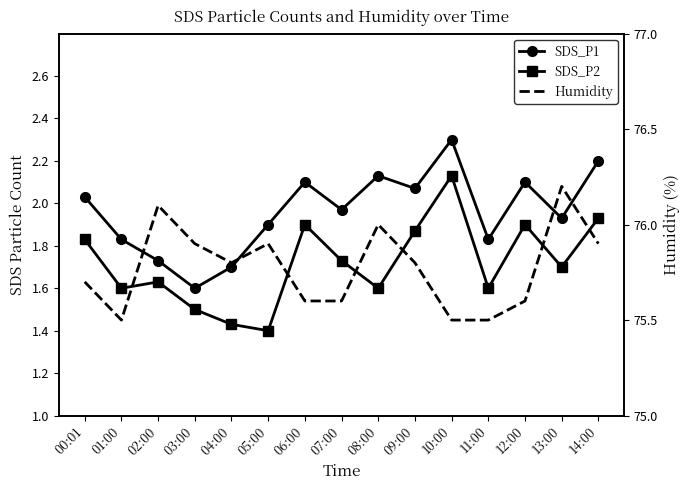

What are all the series names shown in the legend?

SDS_P1, SDS_P2, Humidity